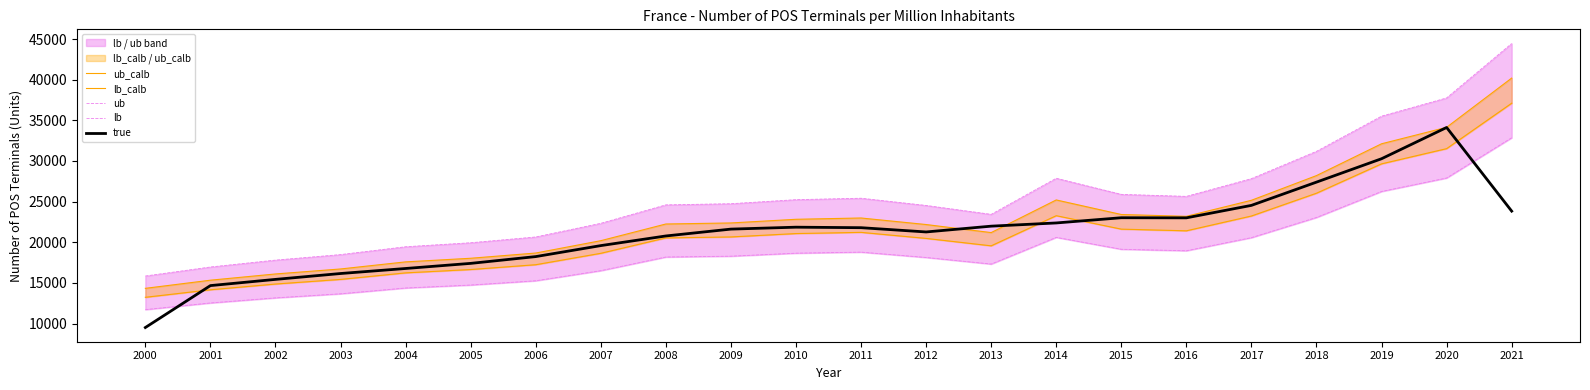

Does the chart display data point markers on the line(s)?

No